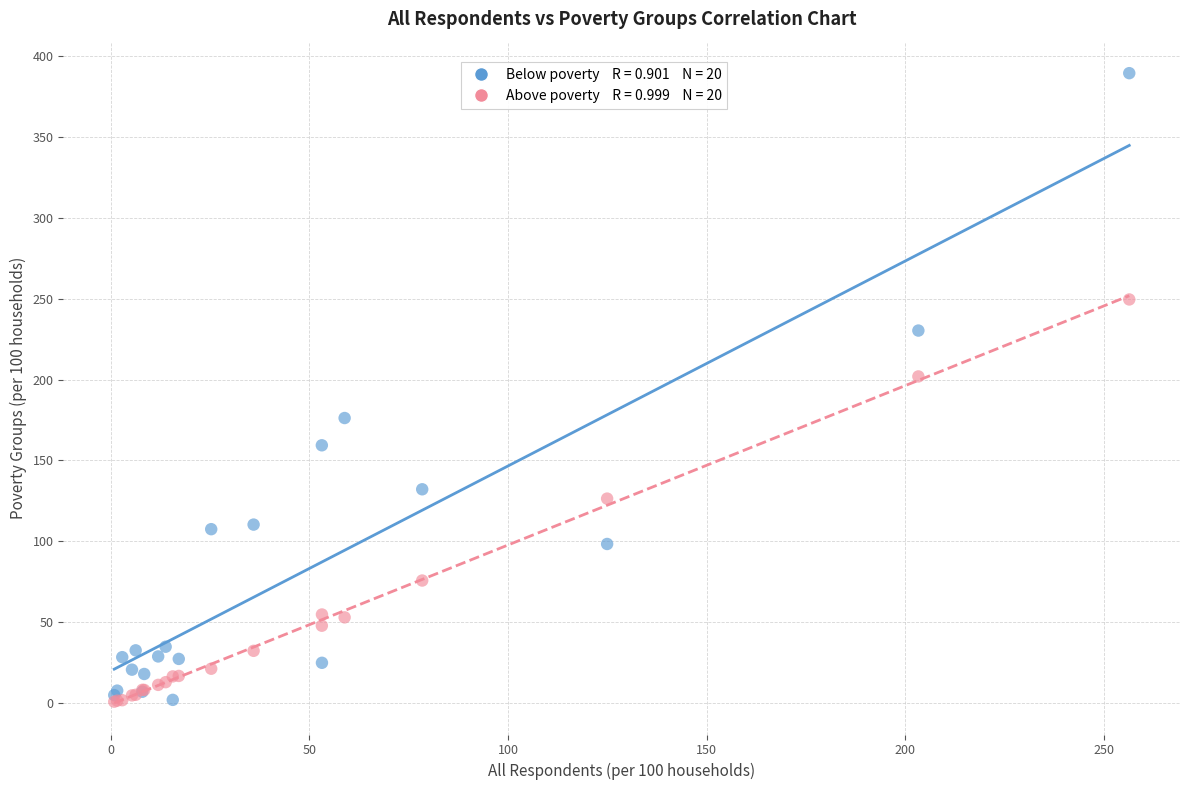

Across all series, what Y value is closest to 195?

202.0